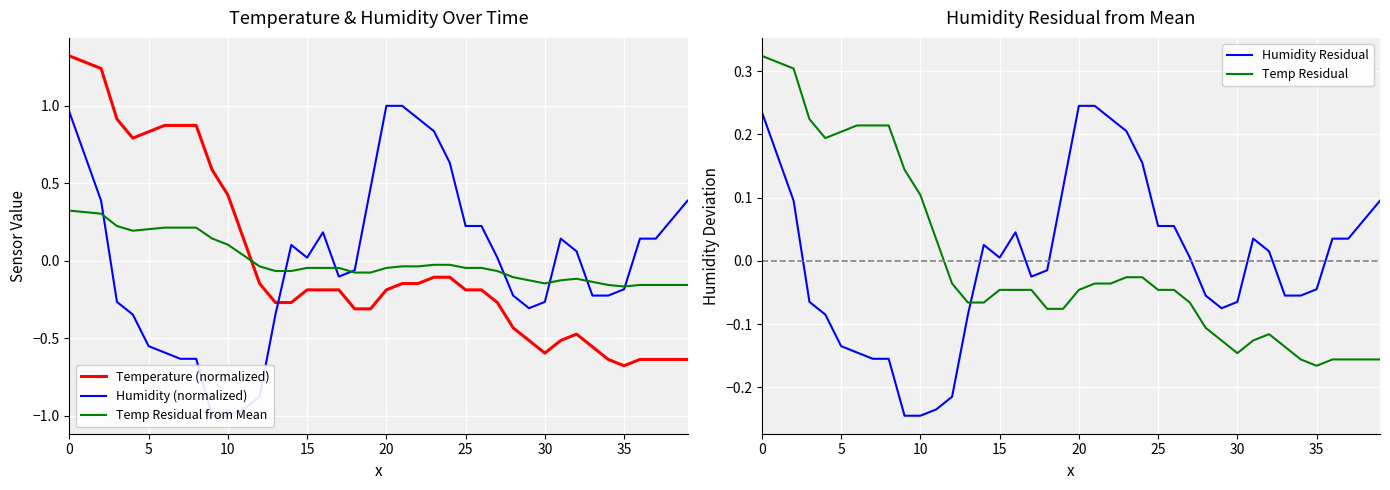

What is the value of the Humidity (normalized) point at the 33rd from the left?

0.1